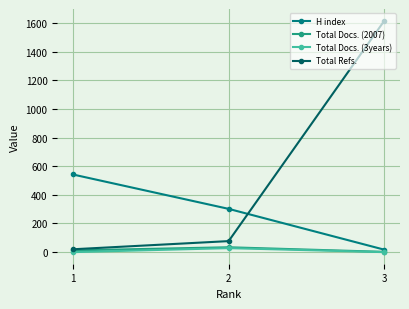

How many data points does each series have?

3